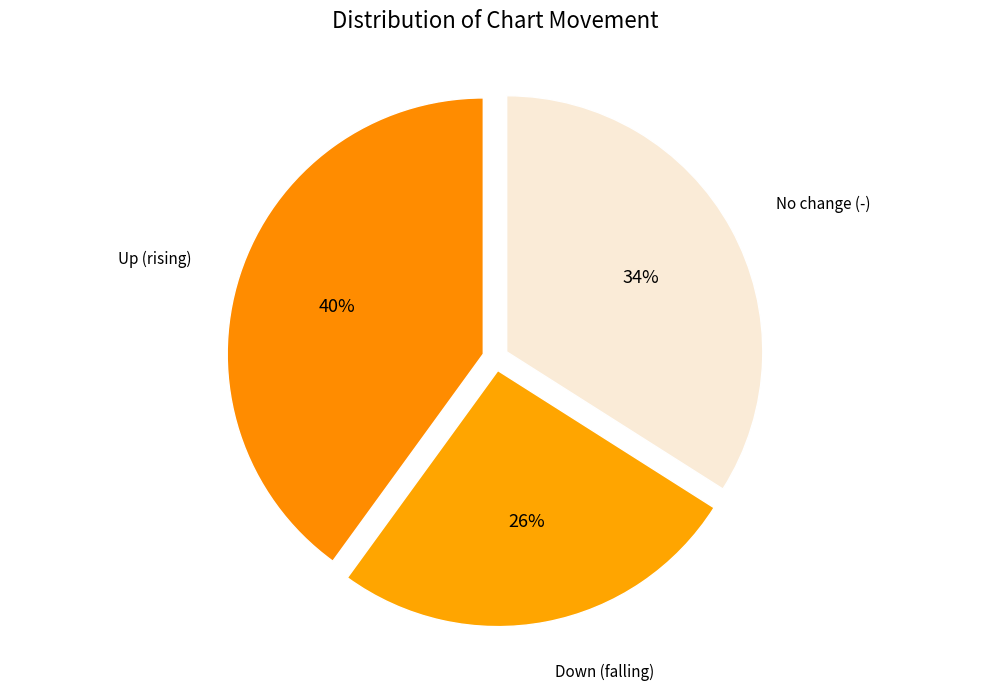

How many segments does this pie chart have?

3